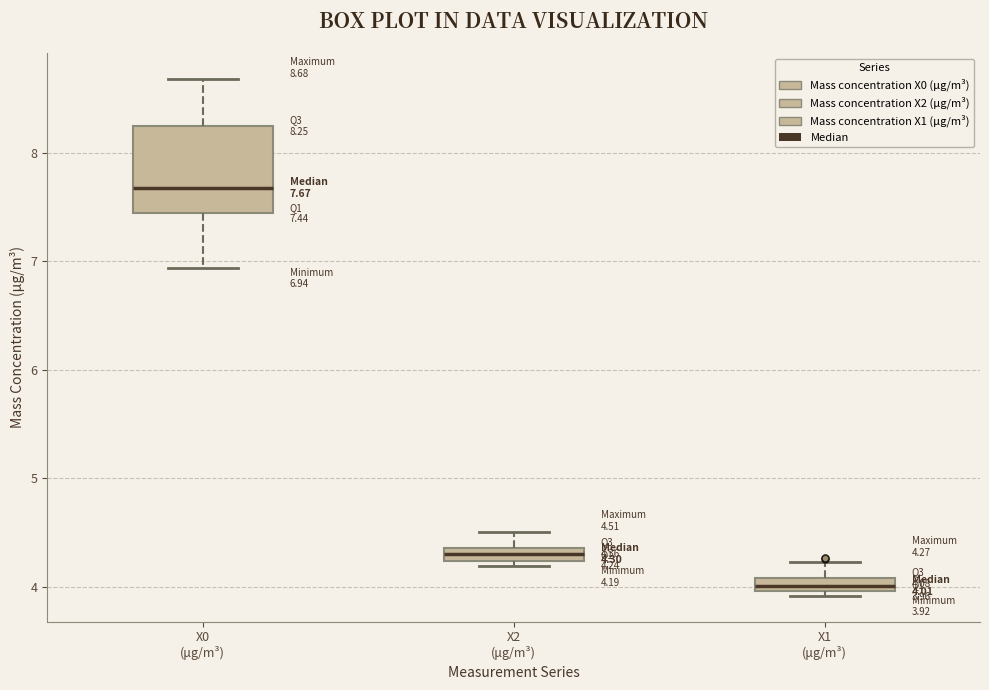

Which box is the tallest, from its lower edge to its upper edge?

X0 (μg/m³)